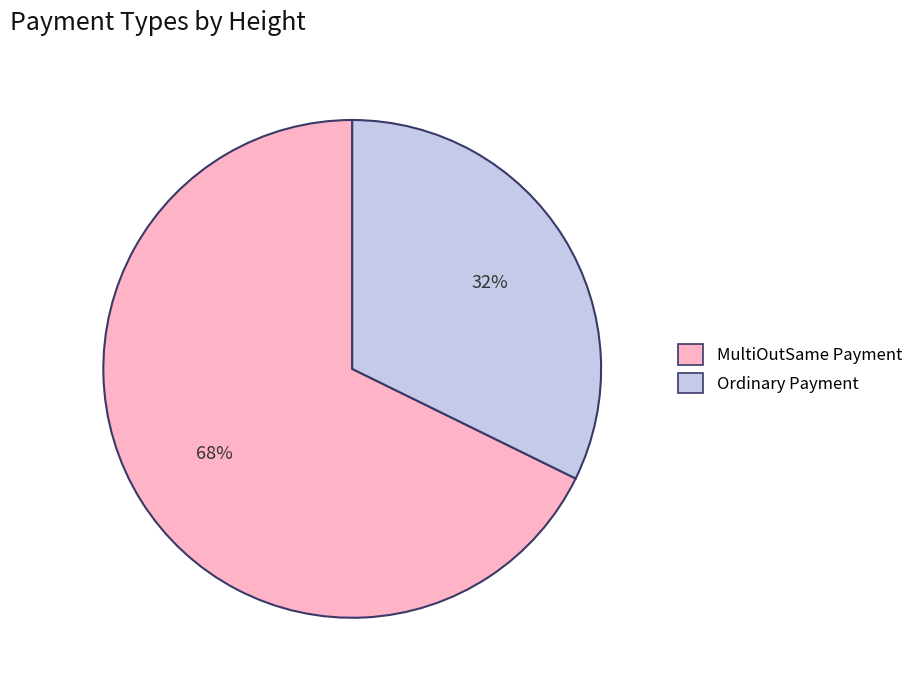

Is there a majority slice in this chart?

Yes